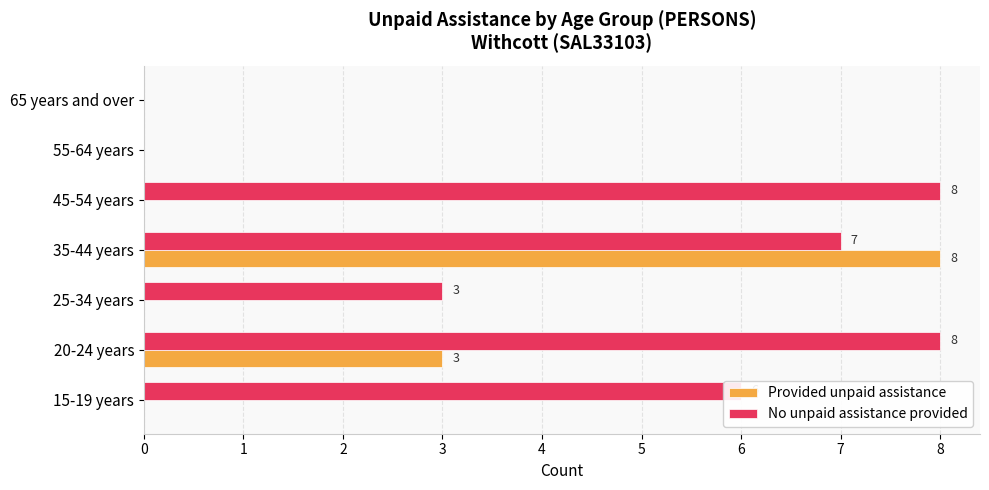

Which series has the largest total across all categories?

No unpaid assistance provided